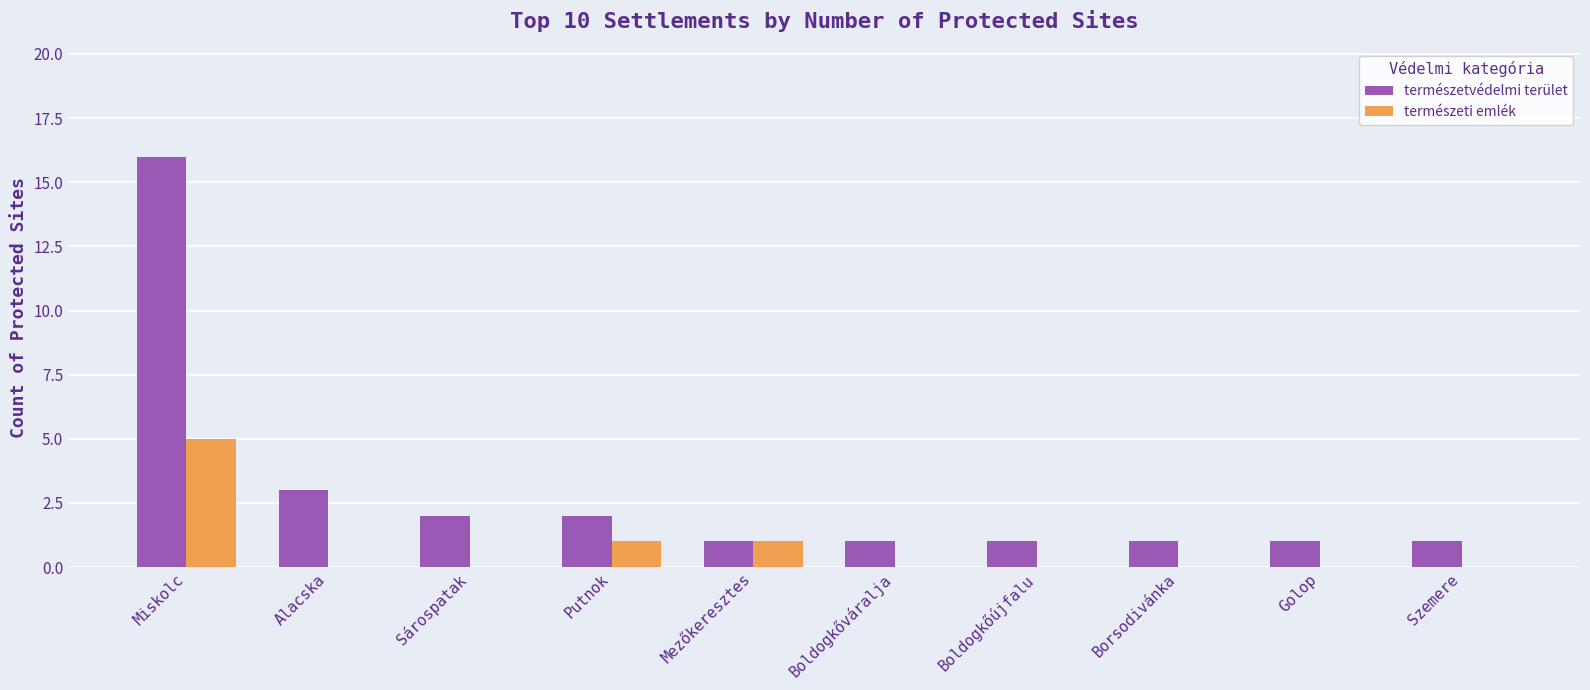

Between Miskolc and Borsodivánka, which series saw the biggest shift?

természetvédelmi terület